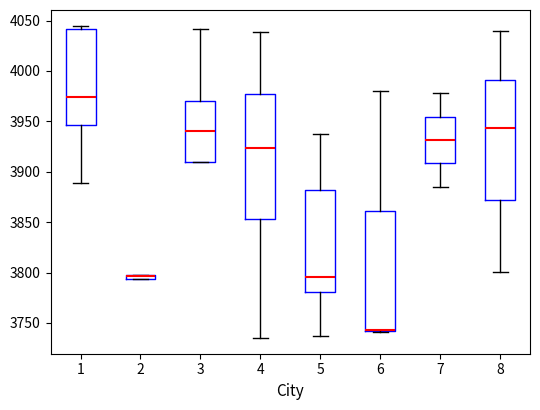

Where does the median line of the box at x = 7 sit on the y-axis? The values are not printed on the chart, so give them approximately, as read against the axis.

3930